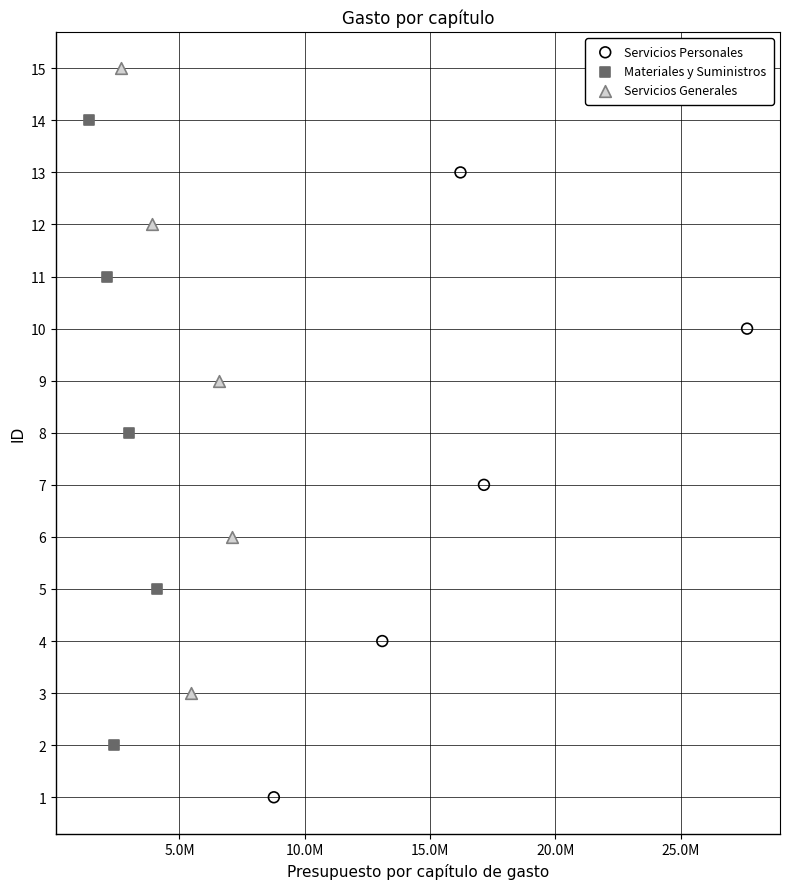

Which series reaches the maximum Y coordinate?

Servicios Generales